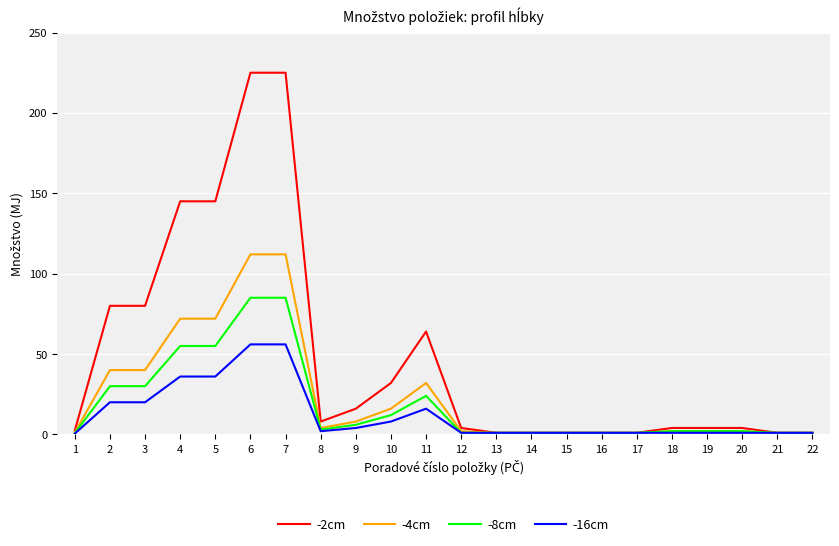

Read the -8cm value at 2.

30.0